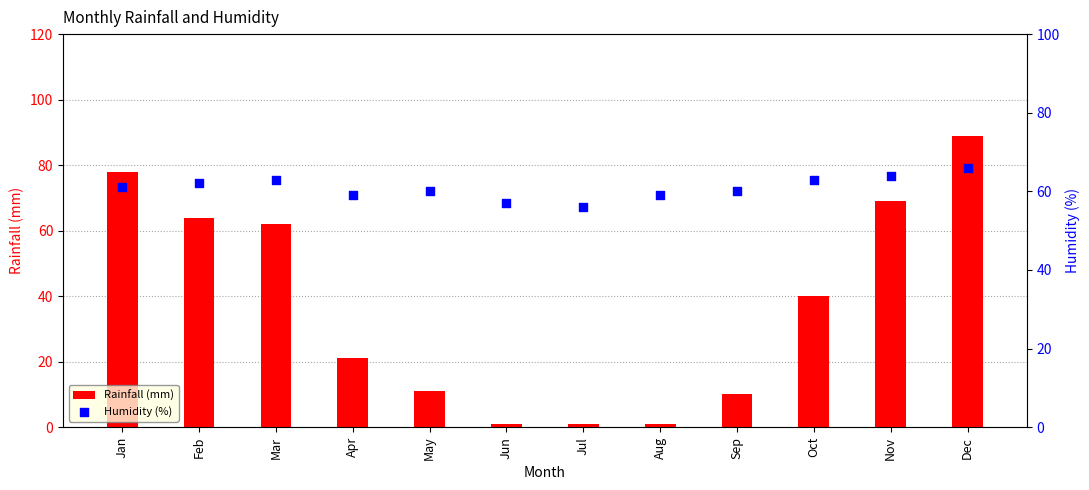

Which series contains the highest Y value?

Rainfall (mm)